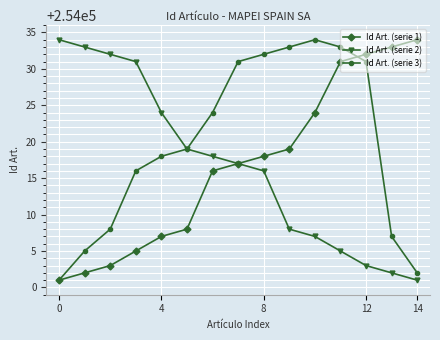

How many series are shown in this chart?

3